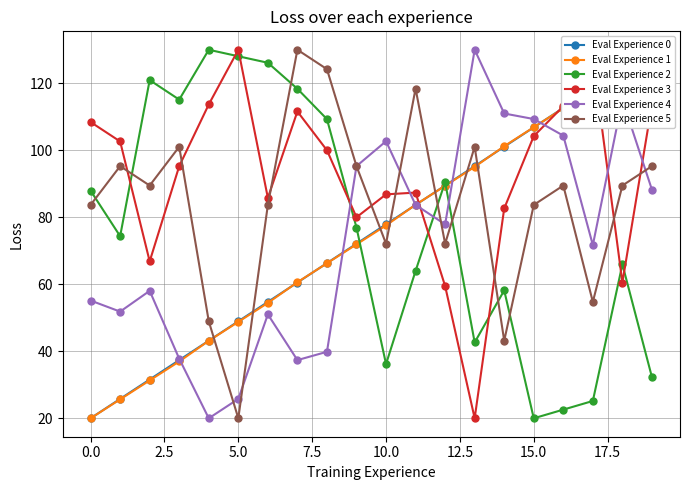

What is the value of the Eval Experience 5 point at the 17th from the left?

89.5